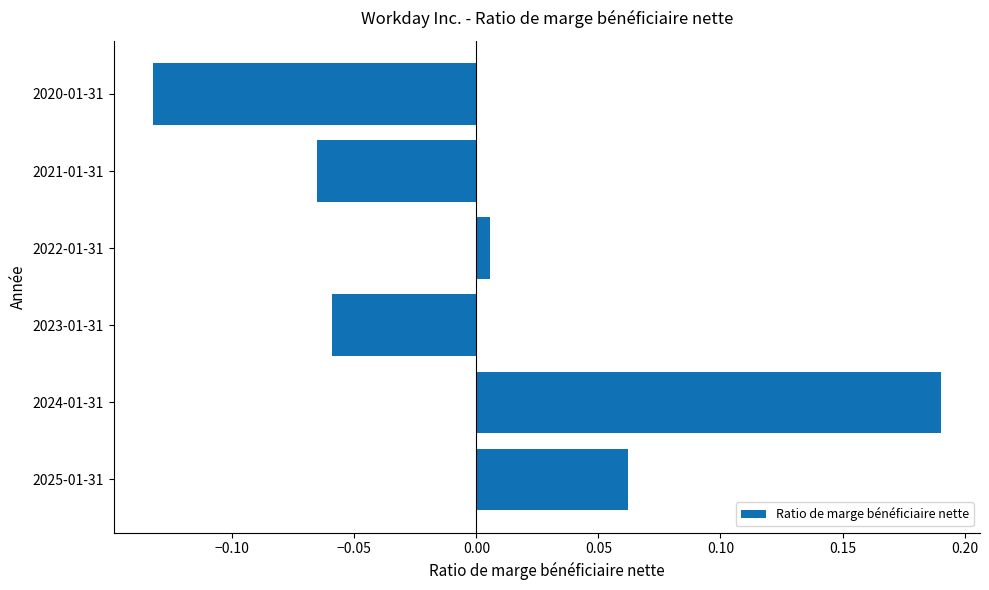

How many negative values are there?

3